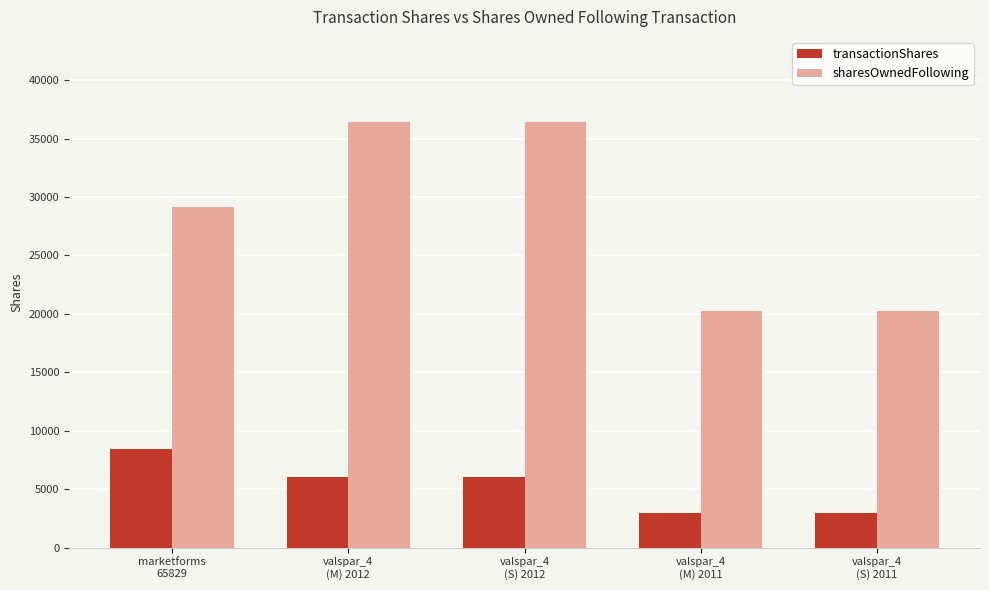

What is the minimum value shown in the chart?

3000